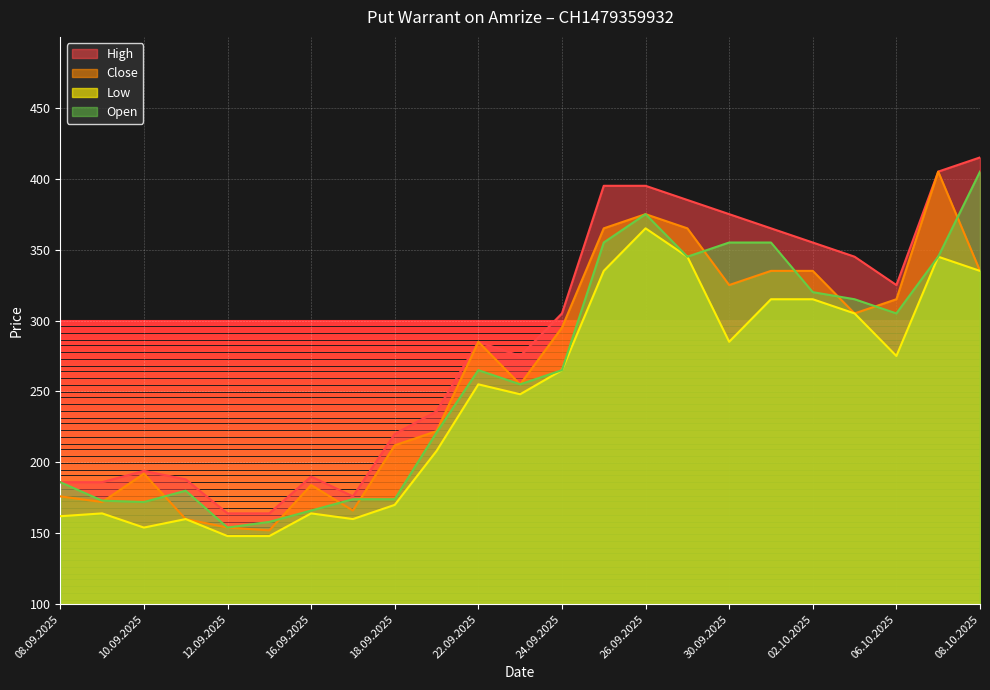

Reading left to right, list all the values displayed in this chart.

High: 08.09.2025=186	09.09.2025=186	10.09.2025=194	11.09.2025=188	12.09.2025=164	15.09.2025=164	16.09.2025=190	17.09.2025=176	18.09.2025=220	19.09.2025=236	22.09.2025=285	23.09.2025=275	24.09.2025=305	25.09.2025=395	26.09.2025=395	29.09.2025=385	30.09.2025=375	01.10.2025=365	02.10.2025=355	03.10.2025=345	06.10.2025=325	07.10.2025=405	08.10.2025=415
Close: 08.09.2025=176	09.09.2025=172	10.09.2025=192	11.09.2025=160	12.09.2025=154	15.09.2025=152	16.09.2025=184	17.09.2025=166	18.09.2025=212	19.09.2025=222	22.09.2025=285	23.09.2025=255	24.09.2025=295	25.09.2025=365	26.09.2025=375	29.09.2025=365	30.09.2025=325	01.10.2025=335	02.10.2025=335	03.10.2025=305	06.10.2025=315	07.10.2025=405	08.10.2025=335
Low: 08.09.2025=162	09.09.2025=164	10.09.2025=154	11.09.2025=160	12.09.2025=148	15.09.2025=148	16.09.2025=164	17.09.2025=160	18.09.2025=170	19.09.2025=208	22.09.2025=255	23.09.2025=248	24.09.2025=265	25.09.2025=335	26.09.2025=365	29.09.2025=345	30.09.2025=285	01.10.2025=315	02.10.2025=315	03.10.2025=305	06.10.2025=275	07.10.2025=345	08.10.2025=335
Open: 08.09.2025=186	09.09.2025=173	10.09.2025=172	11.09.2025=180	12.09.2025=154	15.09.2025=158	16.09.2025=166	17.09.2025=174	18.09.2025=174	19.09.2025=221	22.09.2025=265	23.09.2025=255	24.09.2025=265	25.09.2025=355	26.09.2025=375	29.09.2025=345	30.09.2025=355	01.10.2025=355	02.10.2025=320	03.10.2025=315	06.10.2025=305	07.10.2025=345	08.10.2025=405